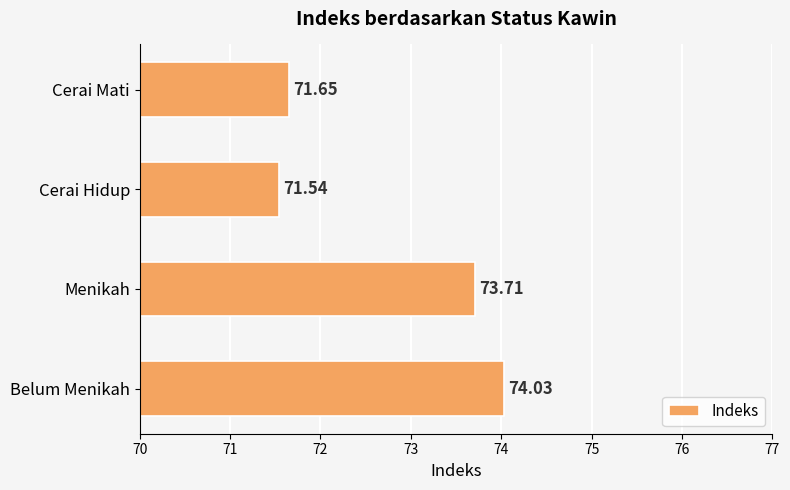

Where is the data nearest to the value 72?

Cerai Mati